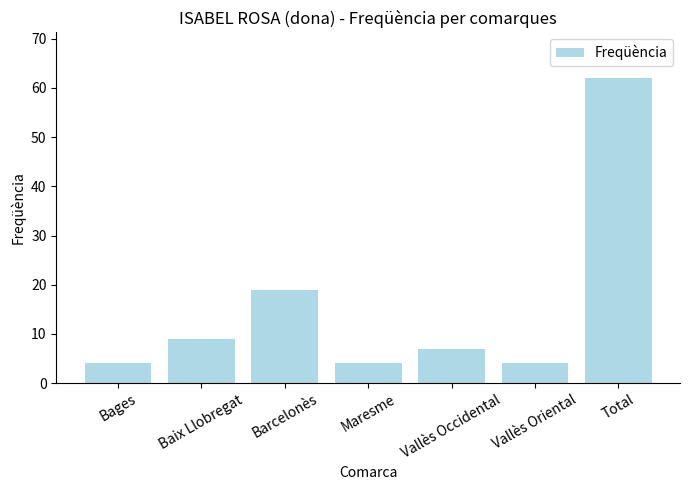

Are the bars grouped side by side (vs. stacked)?

No